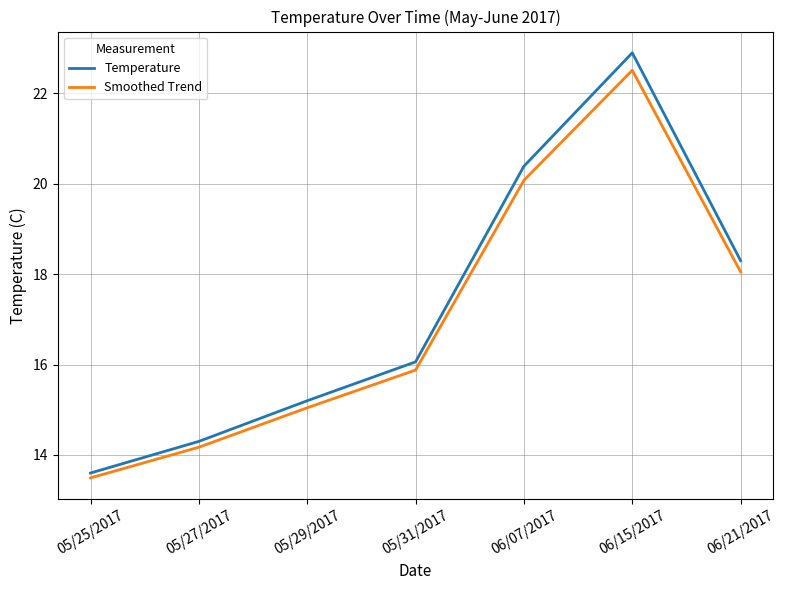

Reading left to right, what are all the values shown in this chart?

Temperature: 13.6	14.3	15.2	16.1	20.4	22.9	18.3
Smoothed Trend: 13.5	14.2	15.0	15.9	20.1	22.5	18.1